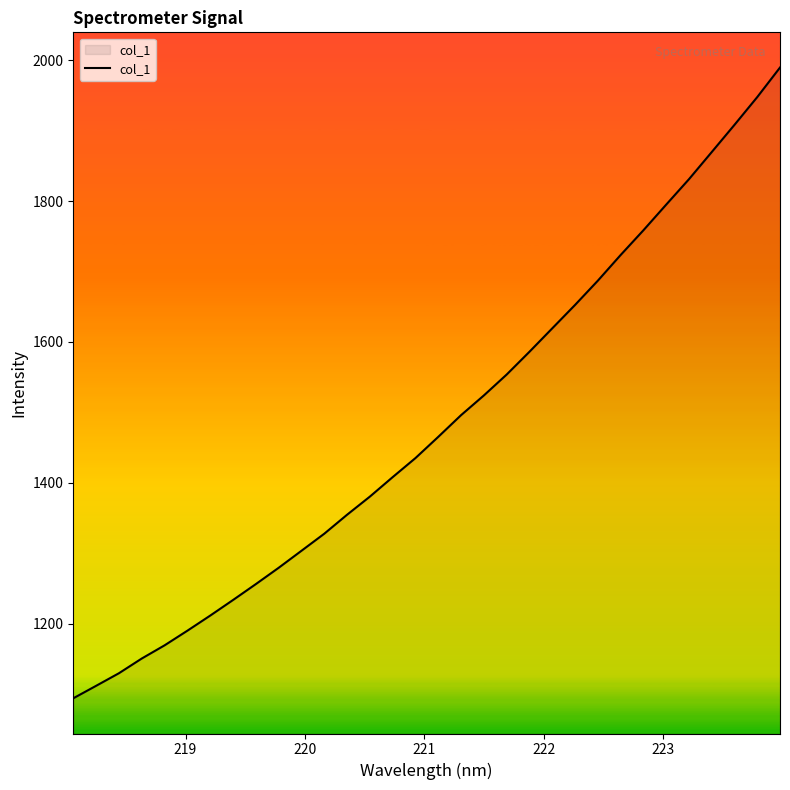

How many lines are shown in the chart?

1